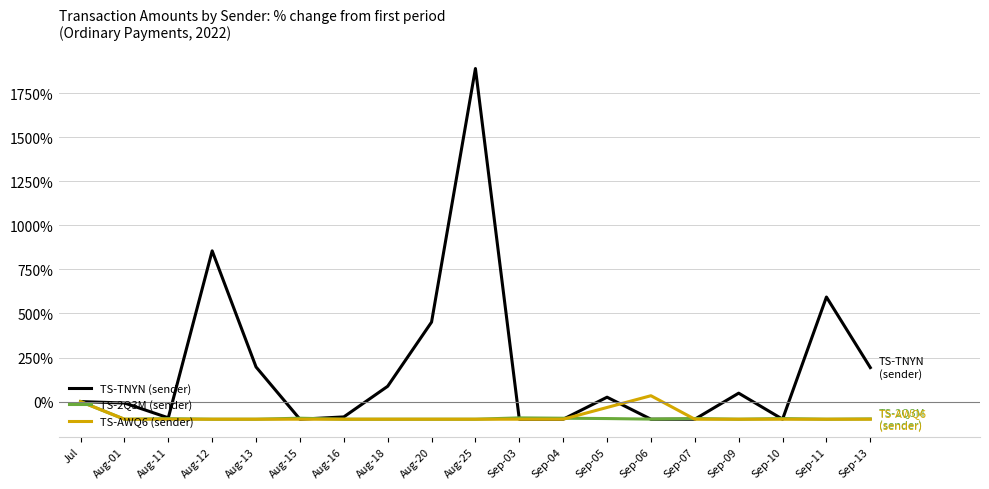

What is the minimum value for TS-TNYN (sender)?

-100.0